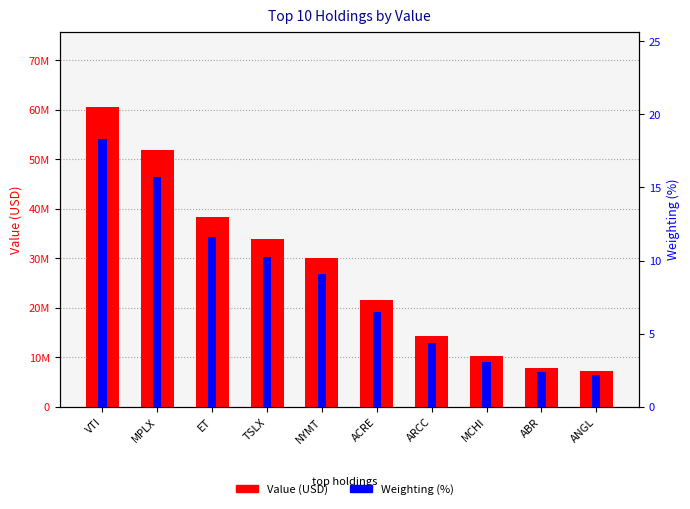

True or false: Value (USD) has a value of 7879000.0 at ABR.

True